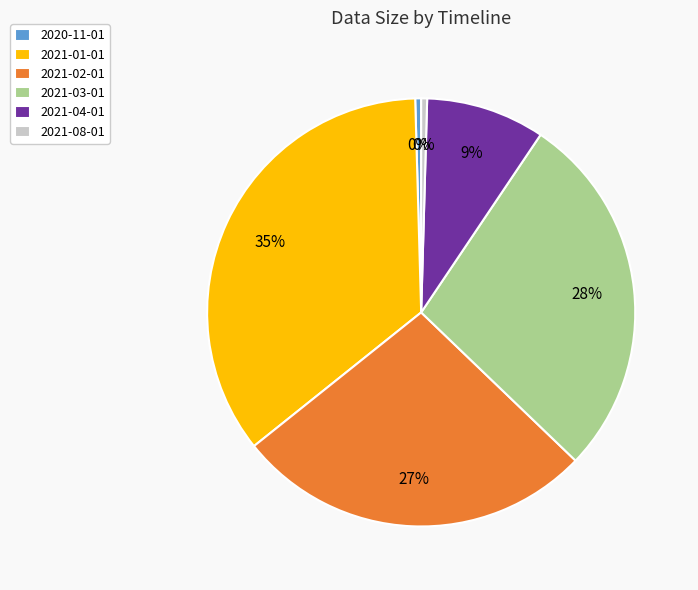

True or false: 2021-03-01 accounts for 18% of the total.

False